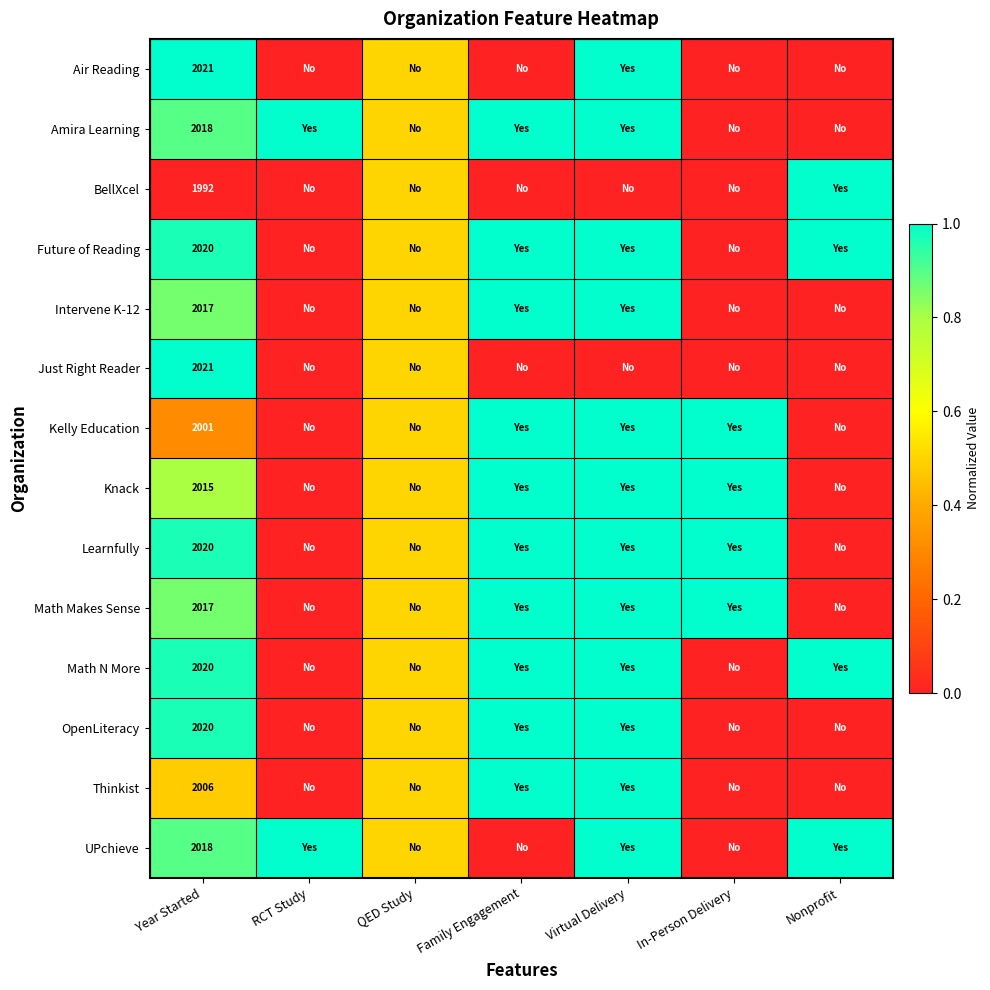

The value of Air Reading at Year Started is 2021.0. True or false?

True